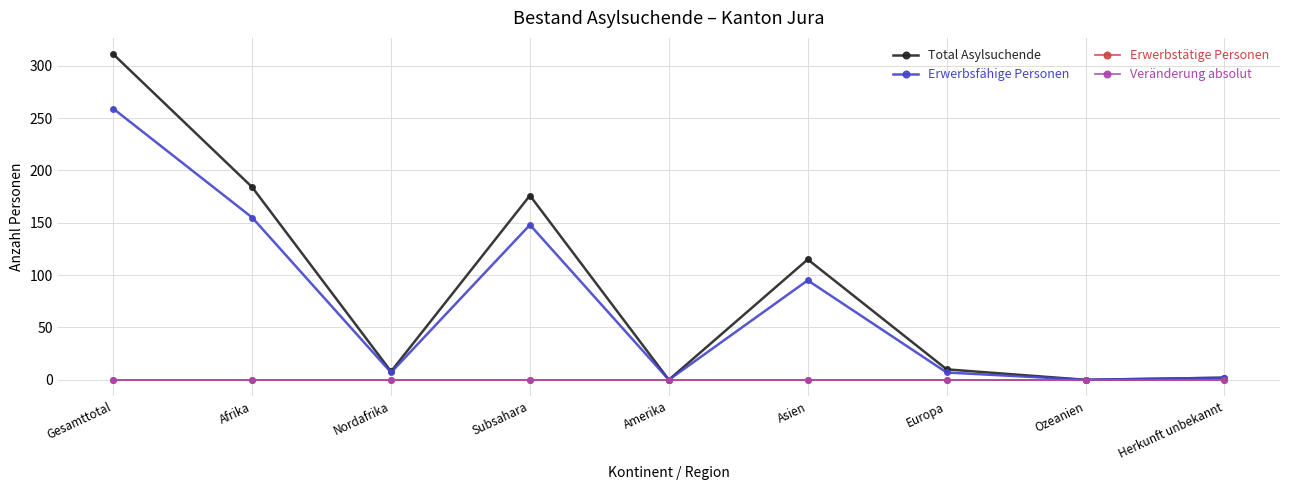

Reading left to right, transcribe all the data shown in this chart.

Total Asylsuchende: 311	184	8	176	0	115	10	0	2
Erwerbsfähige Personen: 259	155	7	148	0	95	7	0	2
Erwerbstätige Personen: 0	0	0	0	0	0	0	0	0
Veränderung absolut: 0	0	0	0	0	0	0	0	0